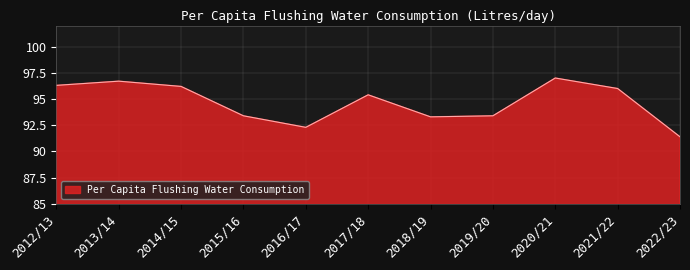

What is the average value?

94.7